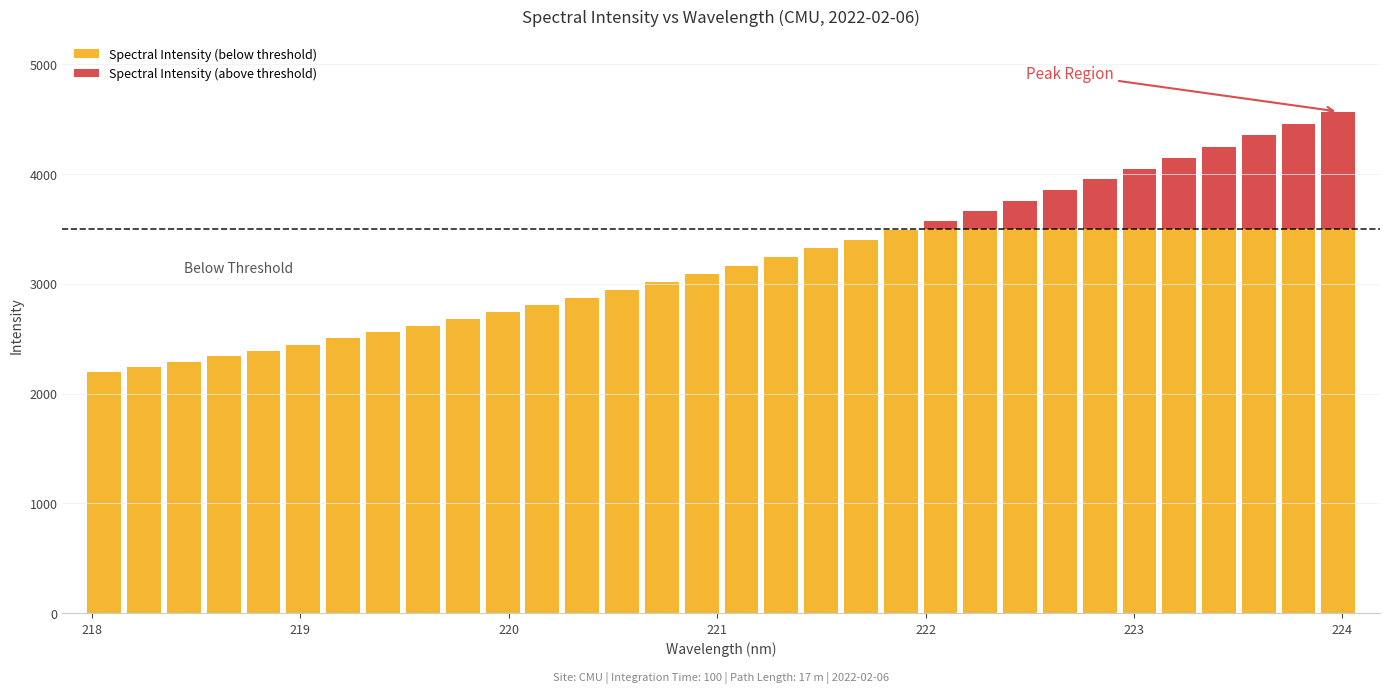

Count the number of categories in the chart.

32